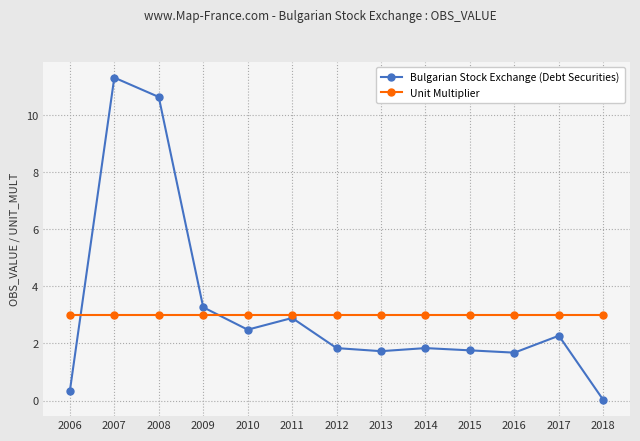

True or false: Unit Multiplier and Bulgarian Stock Exchange (Debt Securities) intersect in this chart.

True